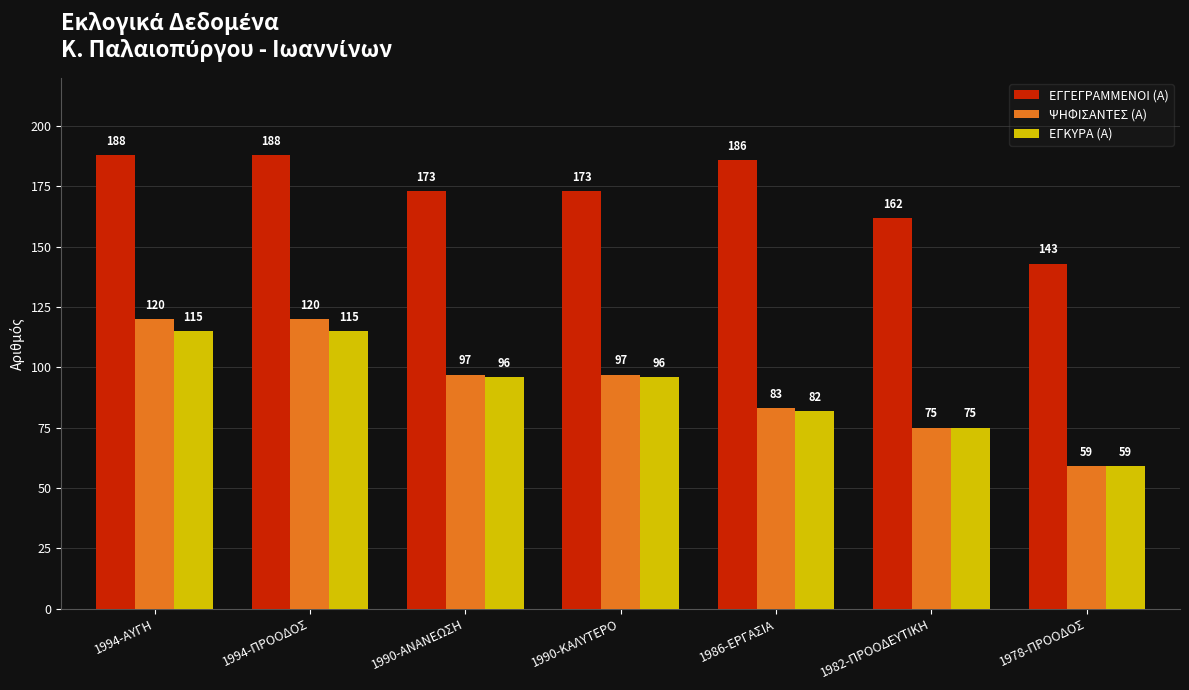

Is the value of ΨΗΦΙΣΑΝΤΕΣ (Α) at 1986-ΕΡΓΑΣΙΑ greater than the value of ΕΓΚΥΡΑ (Α) at 1994-ΠΡΟΟΔΟΣ?

No